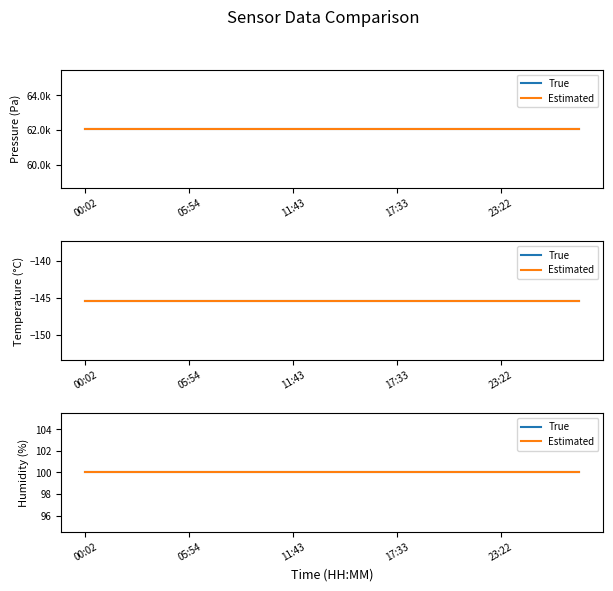

At which category is the sum across all series the highest?

00:02